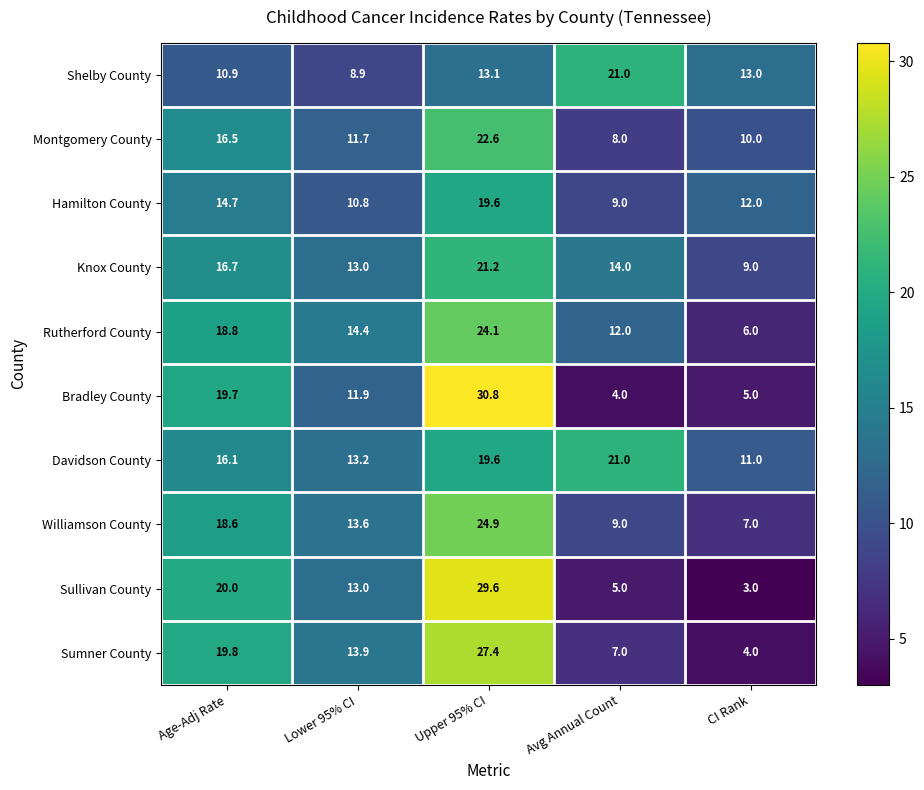

What is the lowest value of the Bradley County series?

4.0